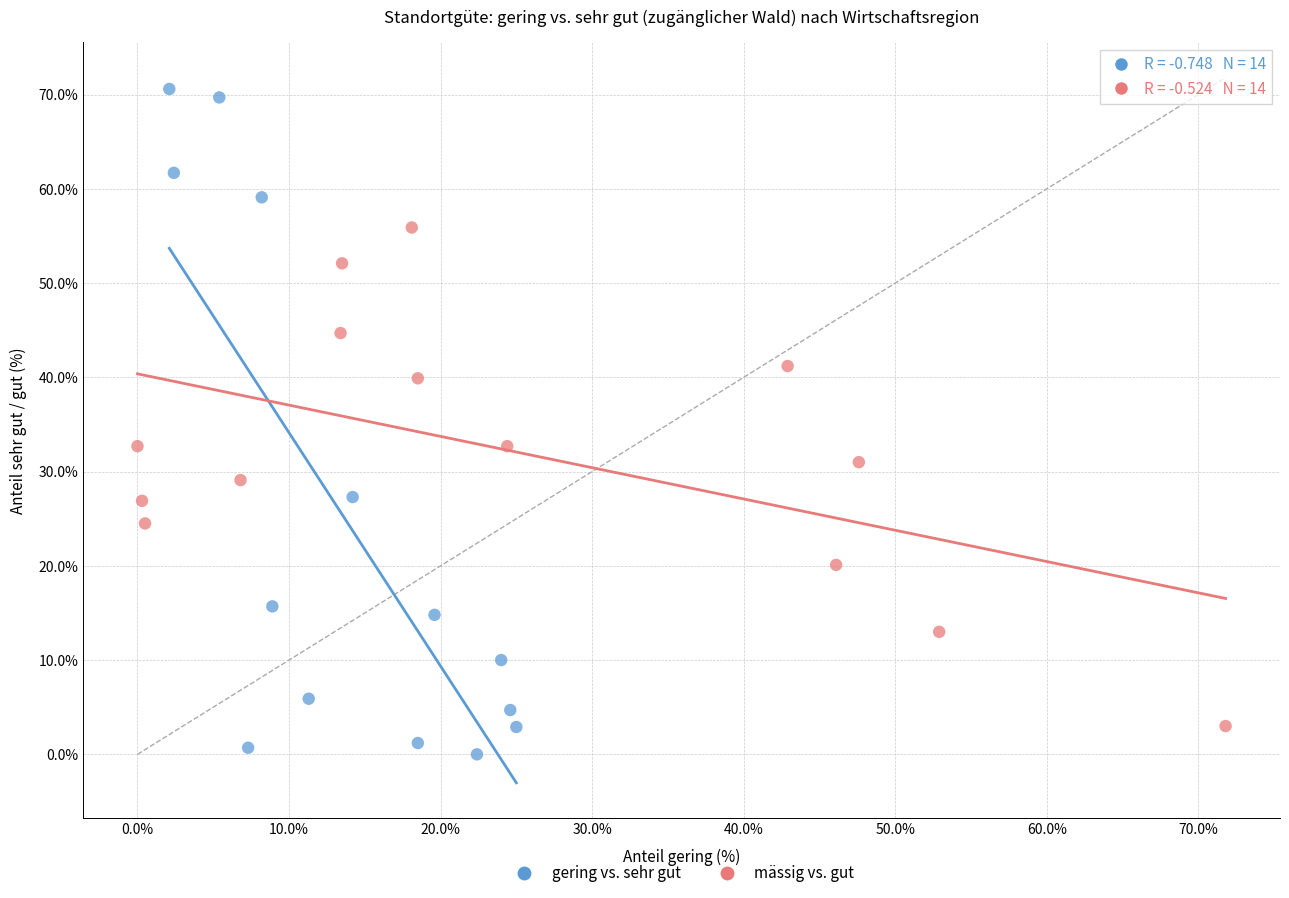

Which series contains the highest Y value?

gering vs. sehr gut